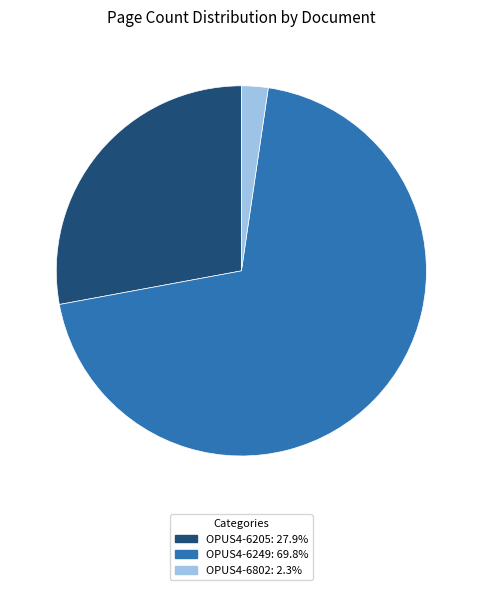

Do OPUS4-6205: 27.9% and OPUS4-6249: 69.8% together represent more than half of the pie?

Yes